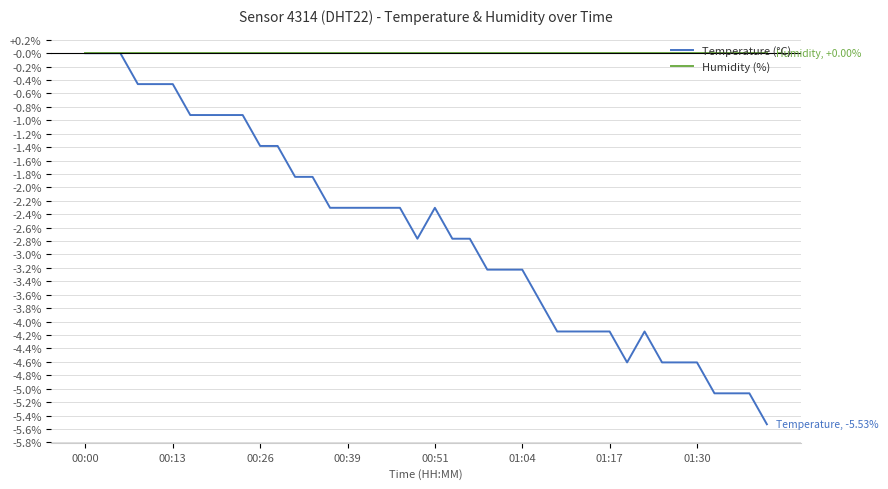

Which series has the widest spread of values?

Temperature (°C)